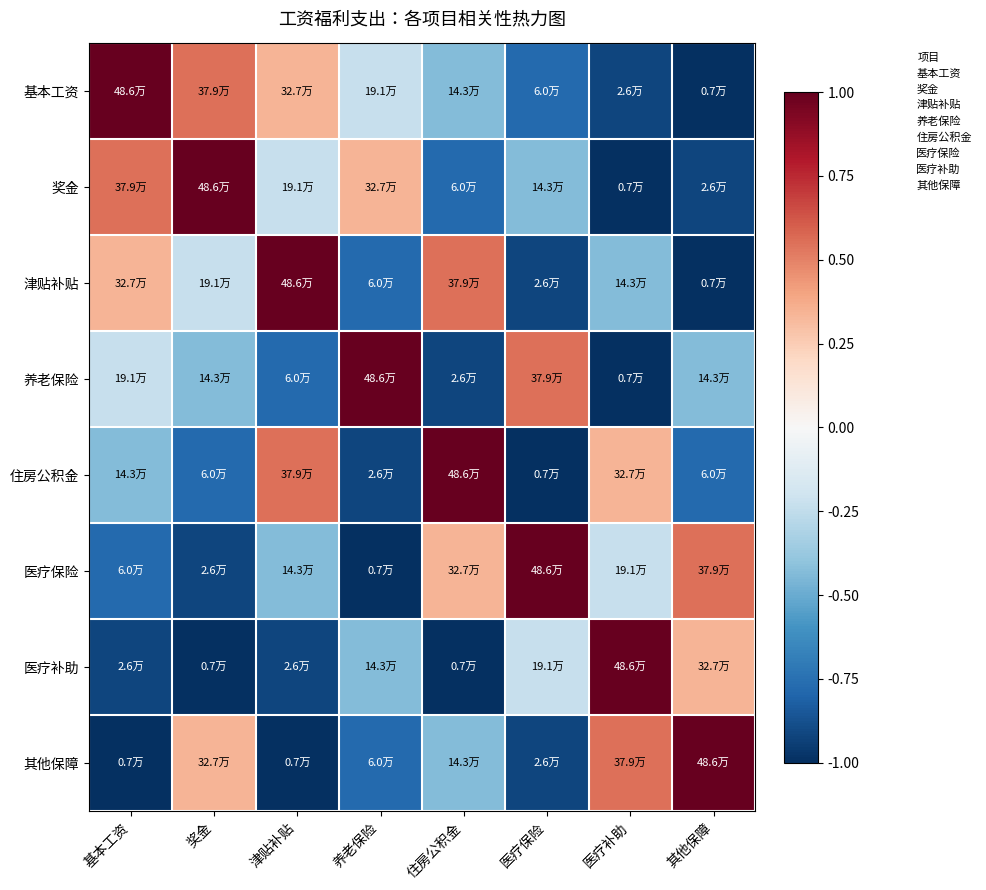

Which series changed the most between 津贴补贴 and 住房公积金?

基本工资